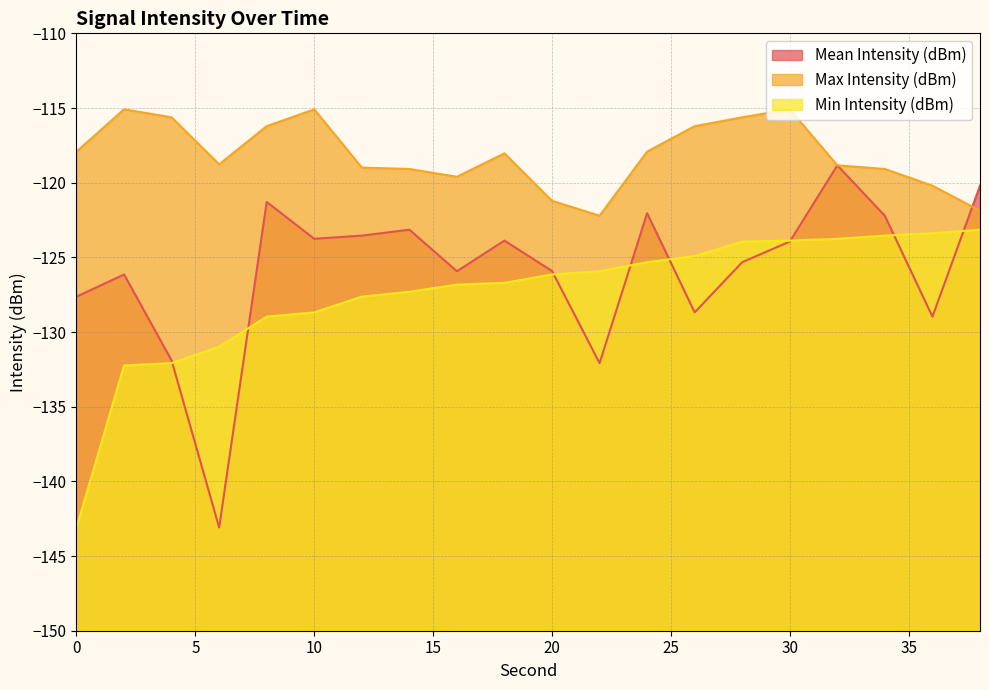

Between 0 and 28, which series saw the biggest shift?

Min Intensity (dBm)